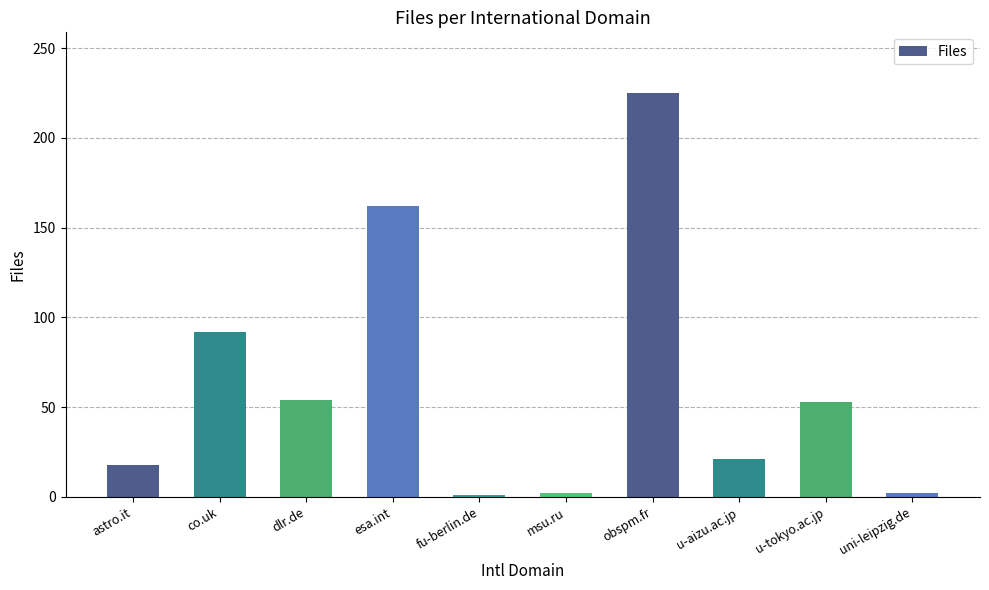

Between uni-leipzig.de and obspm.fr, which is larger?

obspm.fr